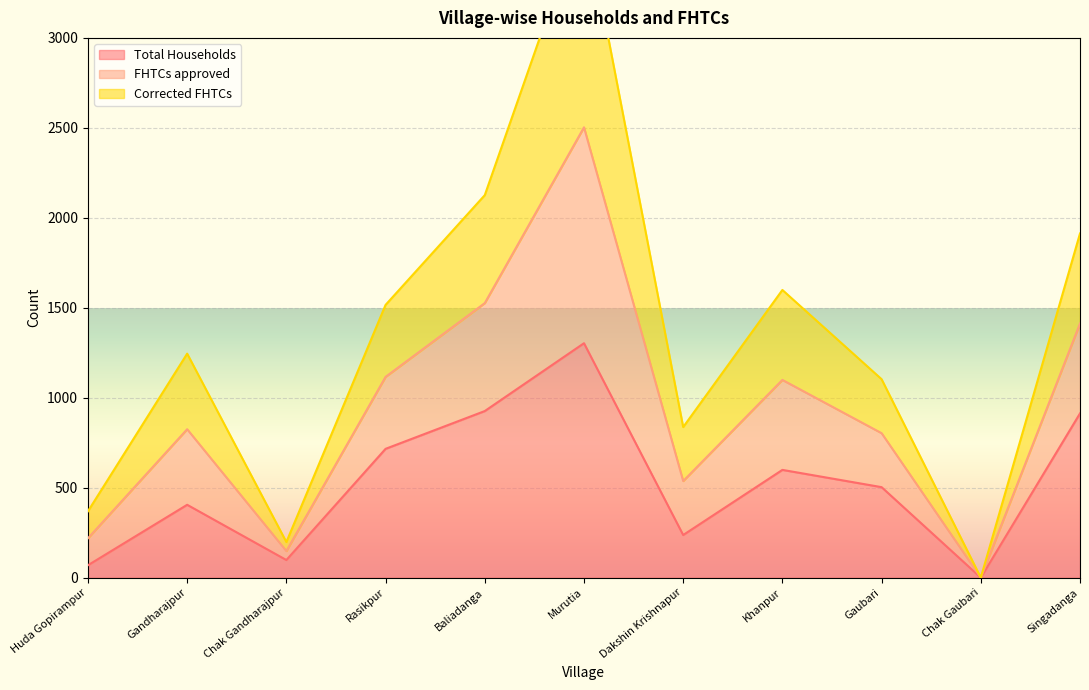

What is the approximate value of Total Households at Murutia?

1303